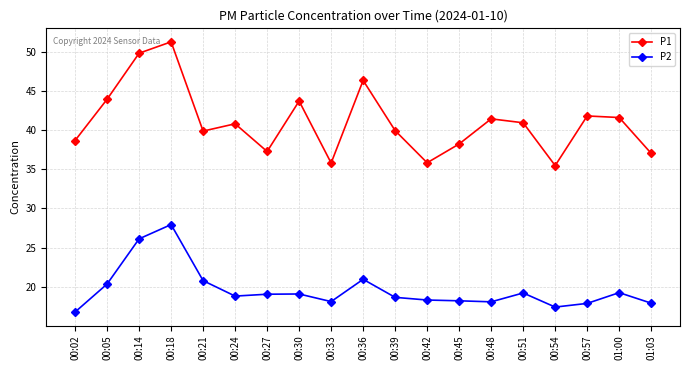

At which category is the sum across all series the highest?

00:18